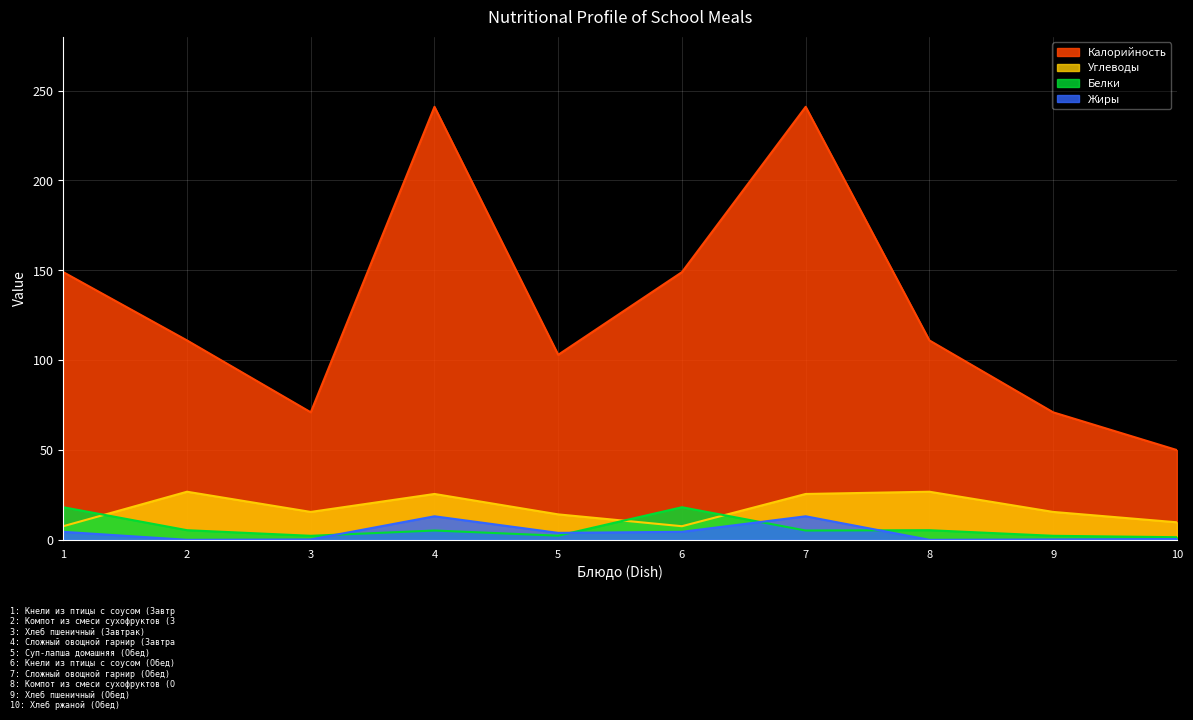

How many interior local valleys does the Углеводы series have?

2